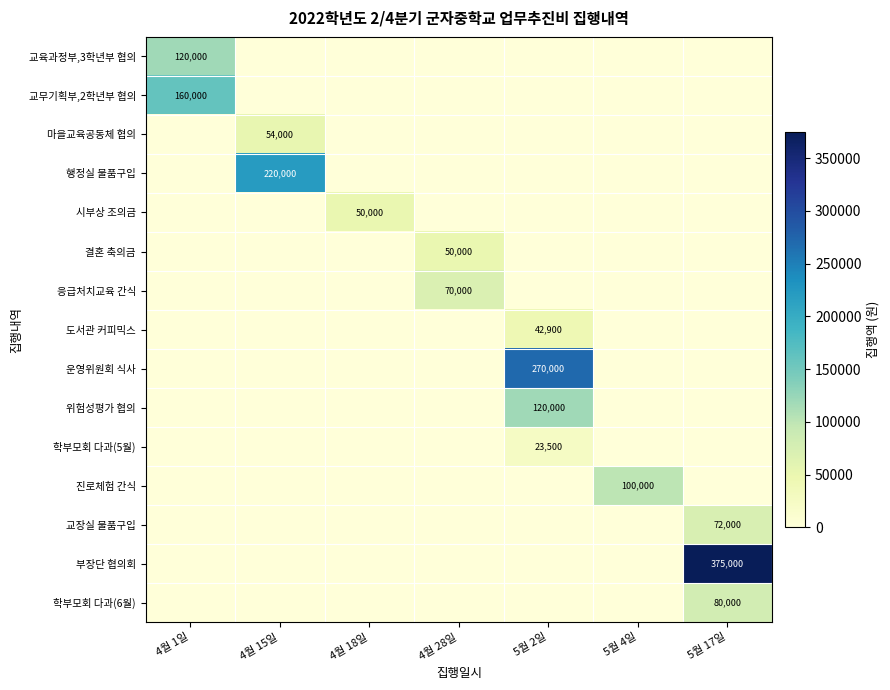

True or false: 행정실 물품구입 has a value of 72519 at 4월 15일.

False